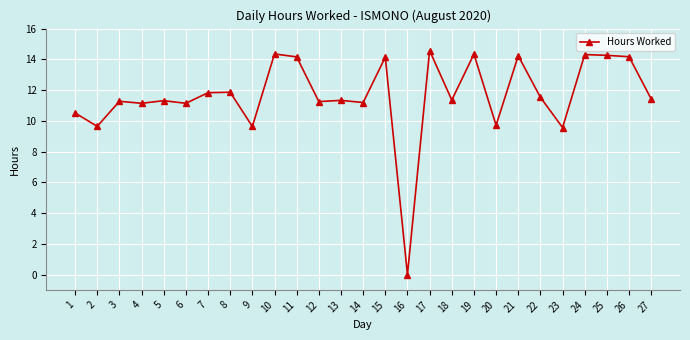

What is the value of the 27th point from the left?

11.4